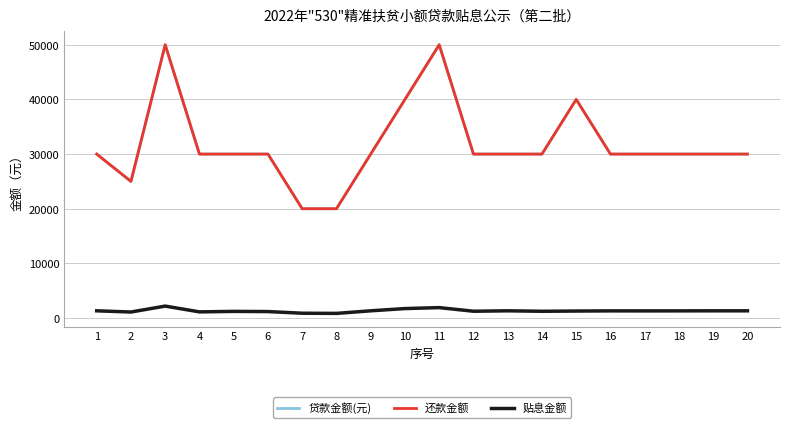

Reading right to left, extract all data points from this chart.

贷款金额(元): 30000.0	30000.0	30000.0	30000.0	30000.0	40000.0	30000.0	30000.0	30000.0	50000.0	40000.0	30000.0	20000.0	20000.0	30000.0	30000.0	30000.0	50000.0	25000.0	30000.0
还款金额: 30000.0	30000.0	30000.0	30000.0	30000.0	40000.0	30000.0	30000.0	30000.0	50000.0	40000.0	30000.0	20000.0	20000.0	30000.0	30000.0	30000.0	50000.0	25000.0	30000.0
贴息金额: 1323.1	1323.1	1312.2	1308.6	1312.2	1280.8	1239.8	1323.1	1247.0	1909.2	1735.2	1323.1	853.1	882.1	1185.4	1218.0	1127.4	2187.1	1102.6	1323.1